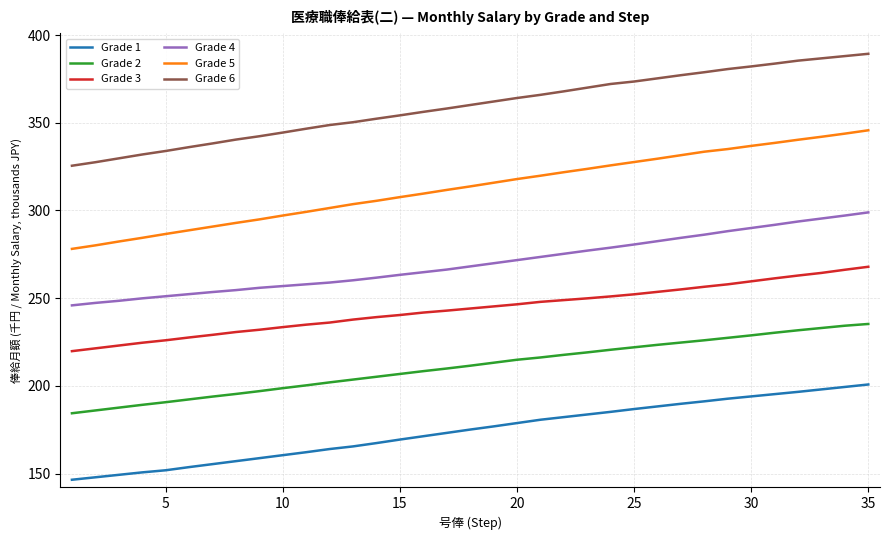

Rank the series by their maximum value, from lowest to highest.

Grade 1, Grade 2, Grade 3, Grade 4, Grade 5, Grade 6